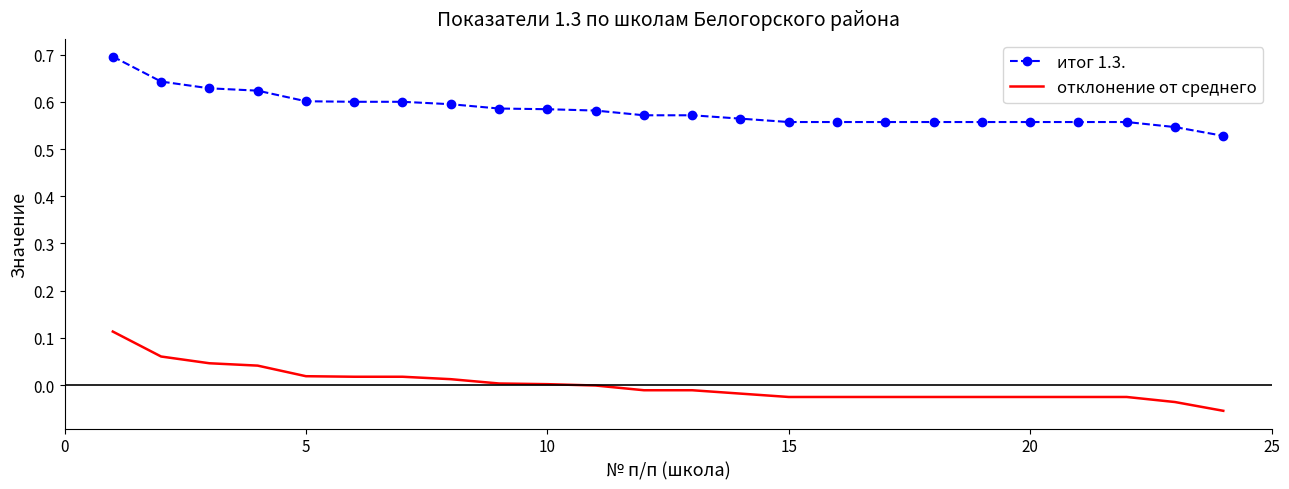

How many series are shown in this chart?

2